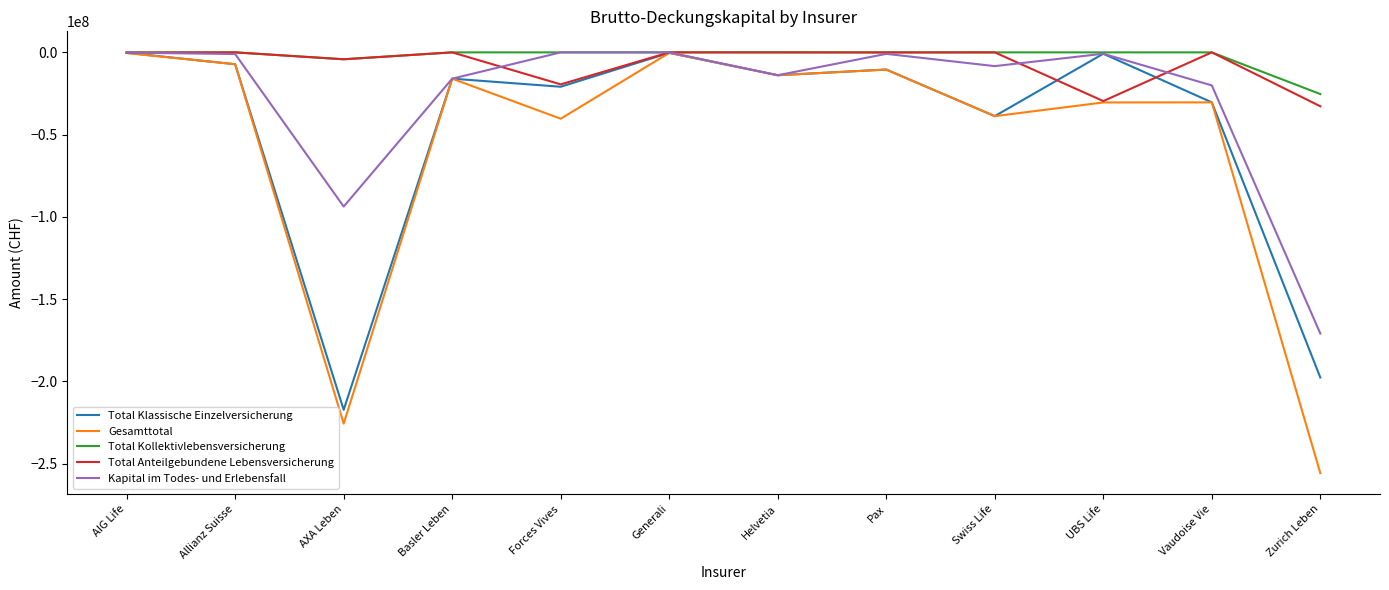

Where is Total Klassische Einzelversicherung nearest to the value -108794653?

Swiss Life